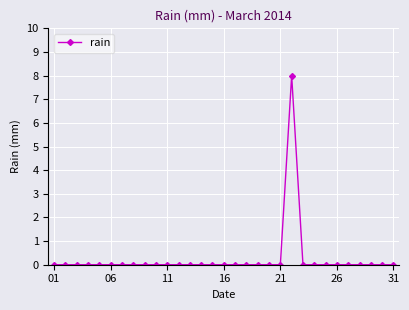

True or false: there are more than 0 points higher than both neighbors.

True